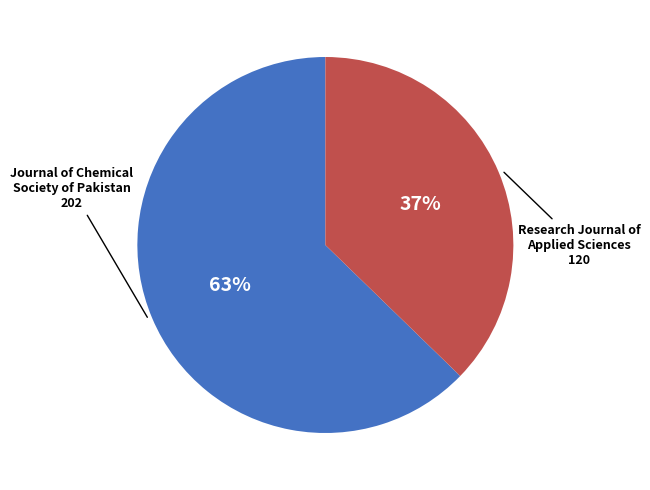

To the nearest percent, what is the average slice percentage?

50%